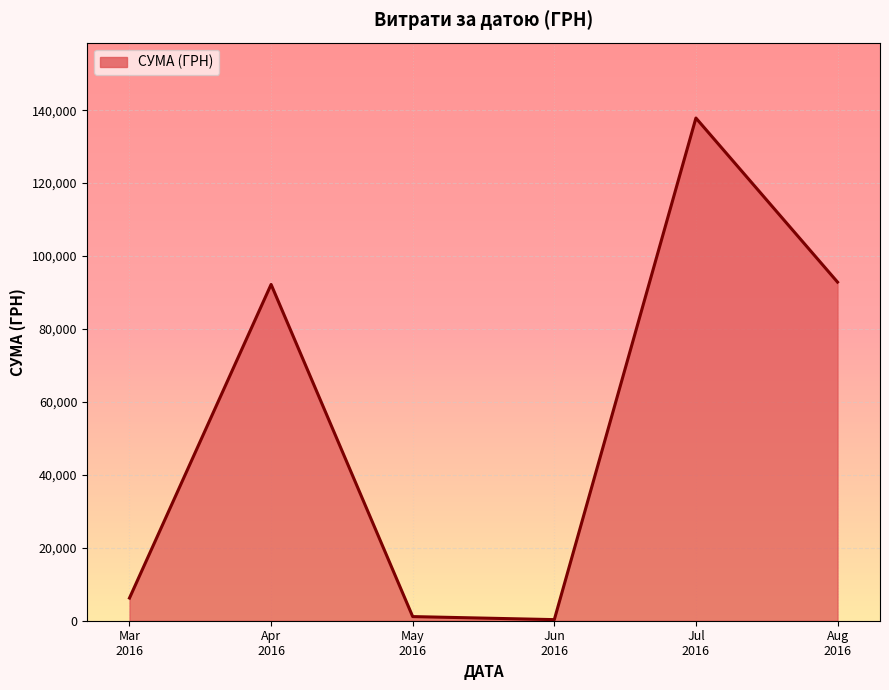

Which category has the highest value across all series?

Jul
2016